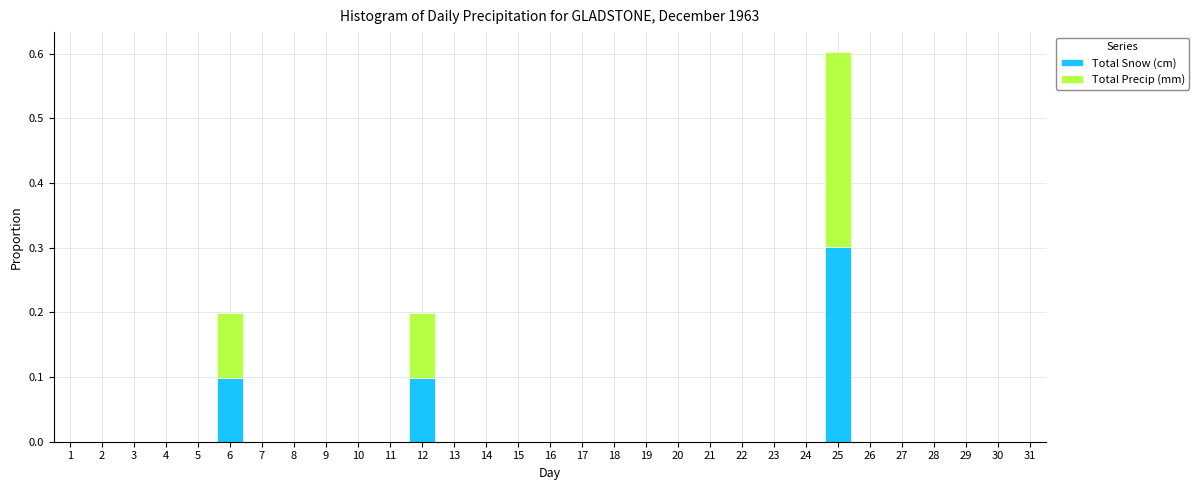

What is the highest value of the Total Snow (cm) series?

0.3